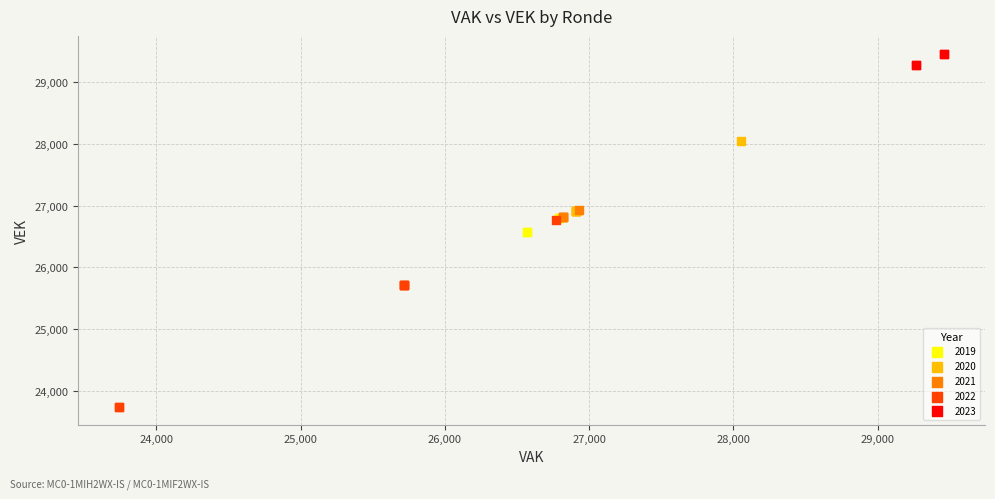

Which series contains the lowest Y value?

2022